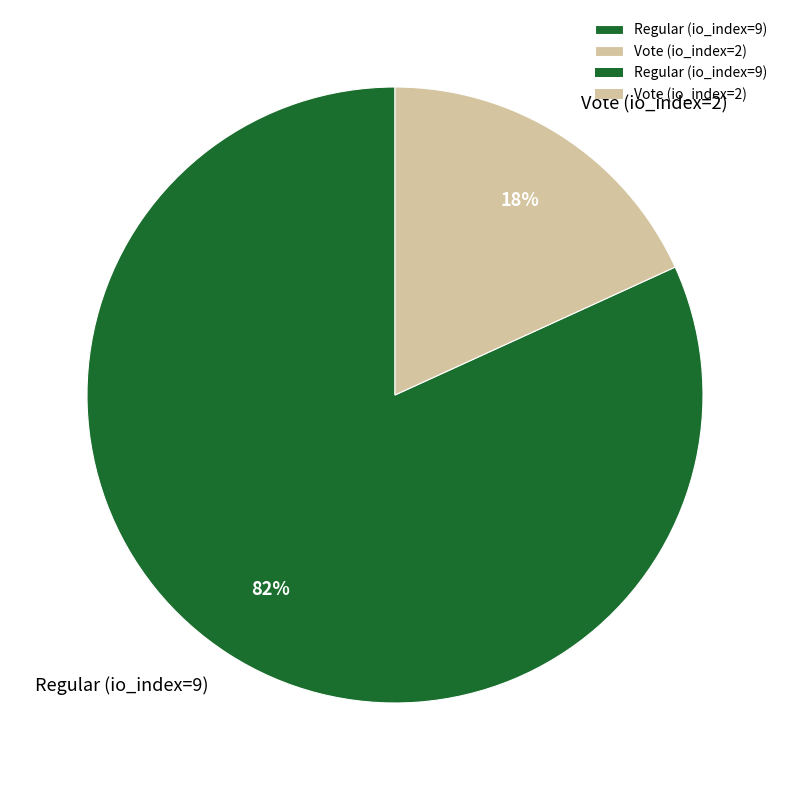

Rank the categories by value from highest to lowest.

Regular (io_index=9), Vote (io_index=2)